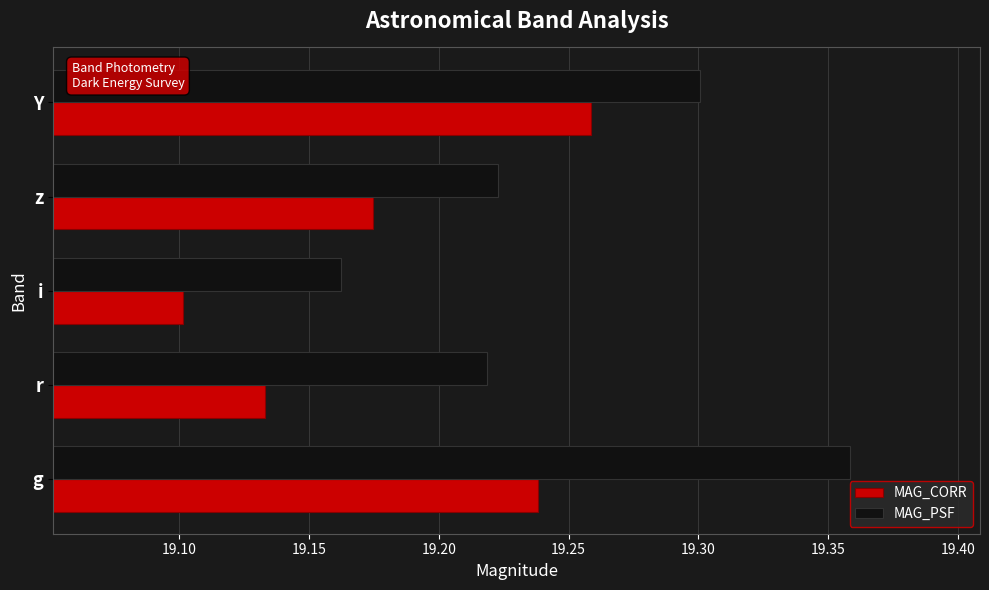

Is the value of MAG_PSF at Y greater than the value of MAG_CORR at r?

Yes